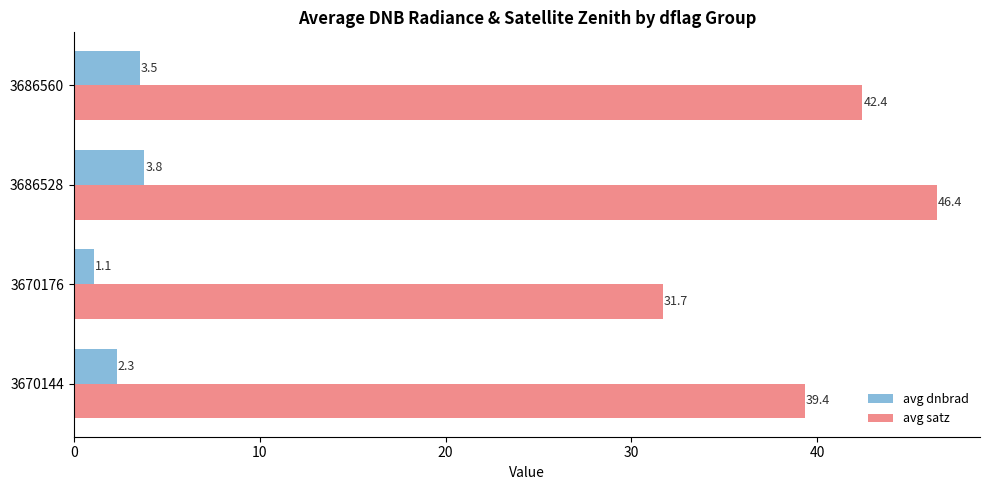

Which series has the largest total across all categories?

avg satz